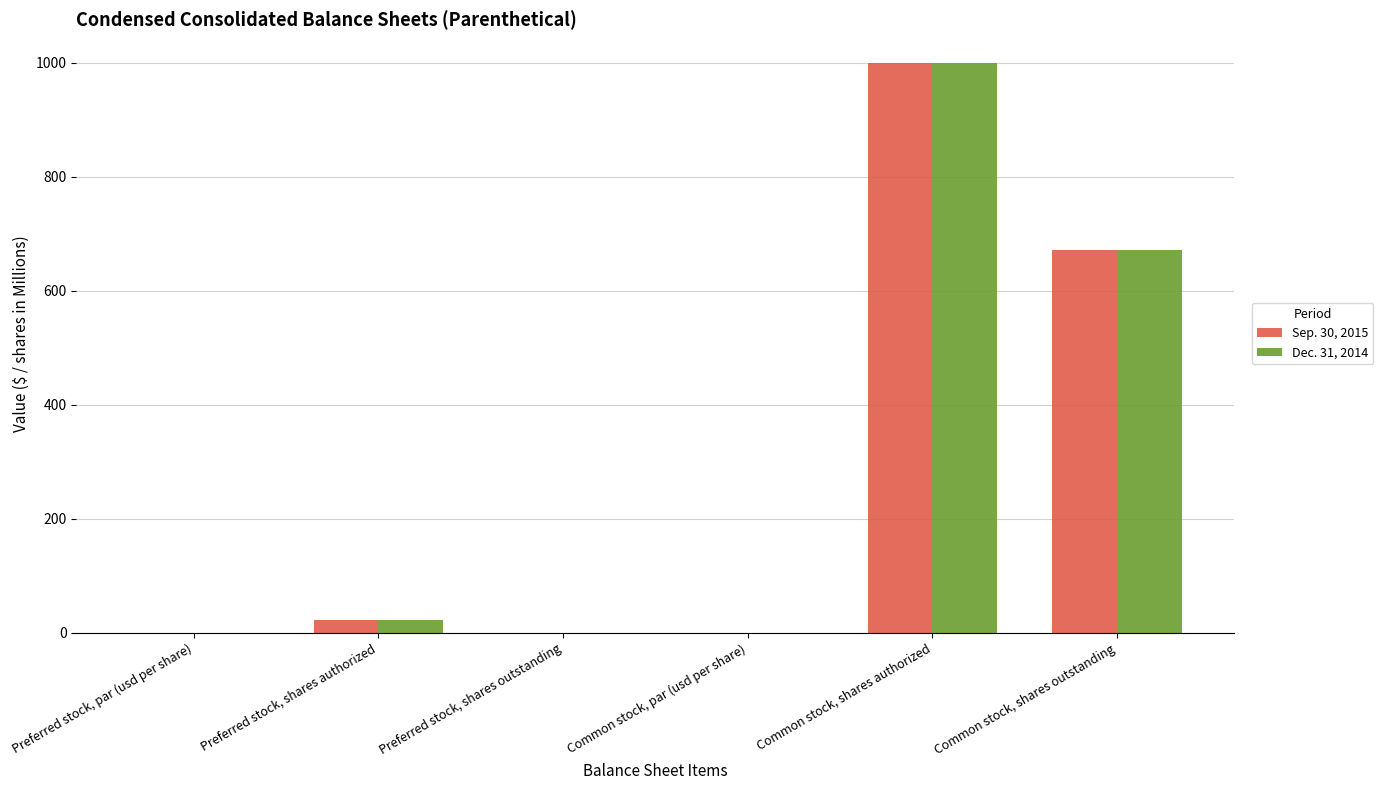

At which category is the sum across all series the highest?

Common stock, shares authorized